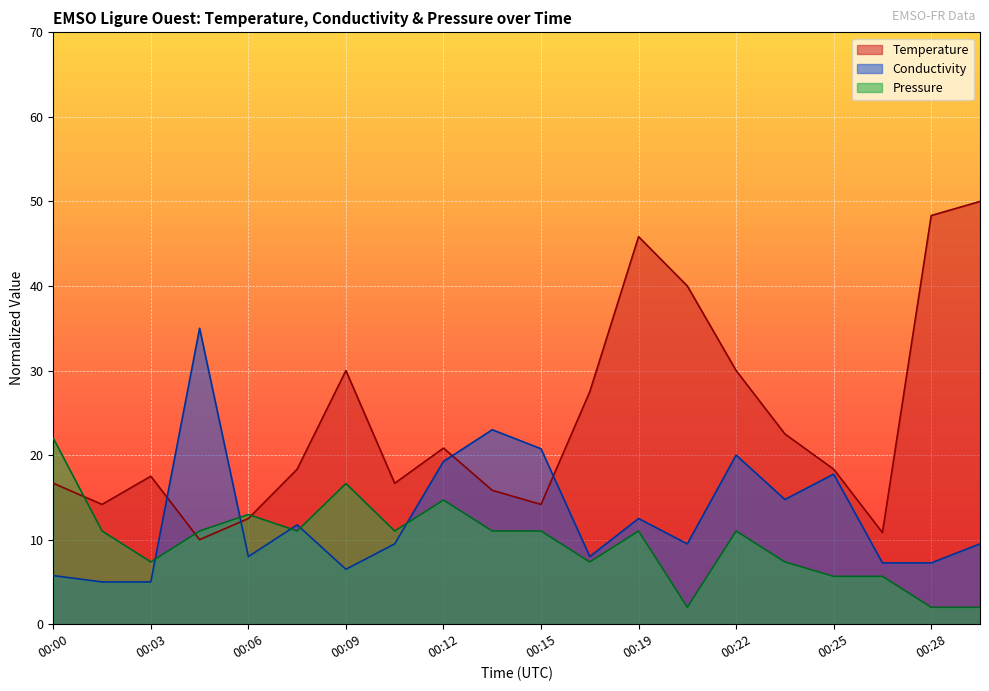

List the series in order of their peak value, lowest first.

Pressure, Conductivity, Temperature